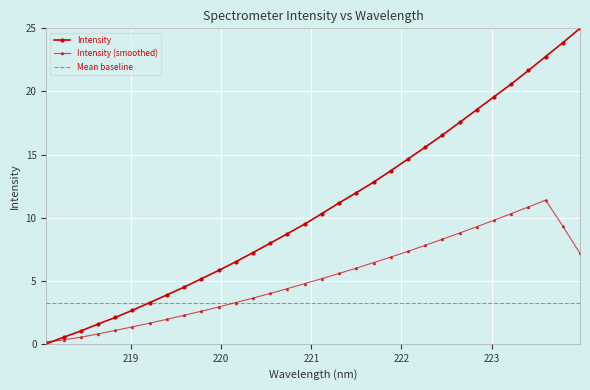

Rank the series by their average value, from highest to lowest.

Intensity, Intensity (smoothed), Mean baseline